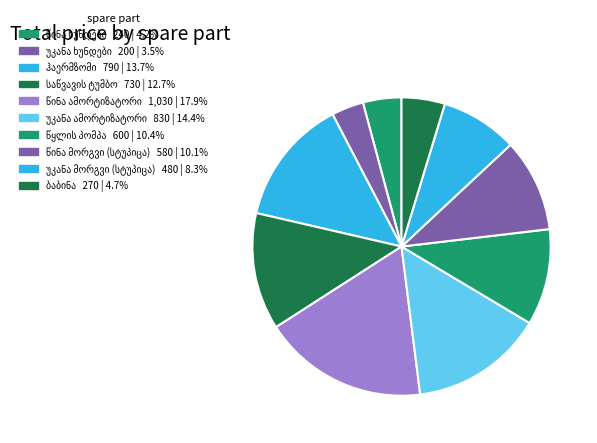

Which category has the biggest portion of the pie?

წინა ამორტიზატორი